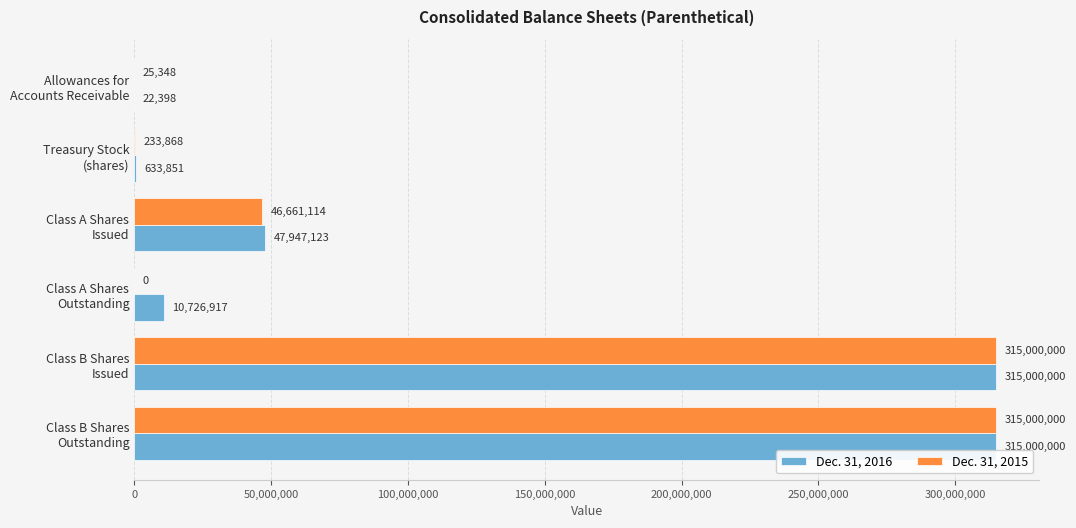

What is the sum of all Dec. 31, 2015 values?

676920330